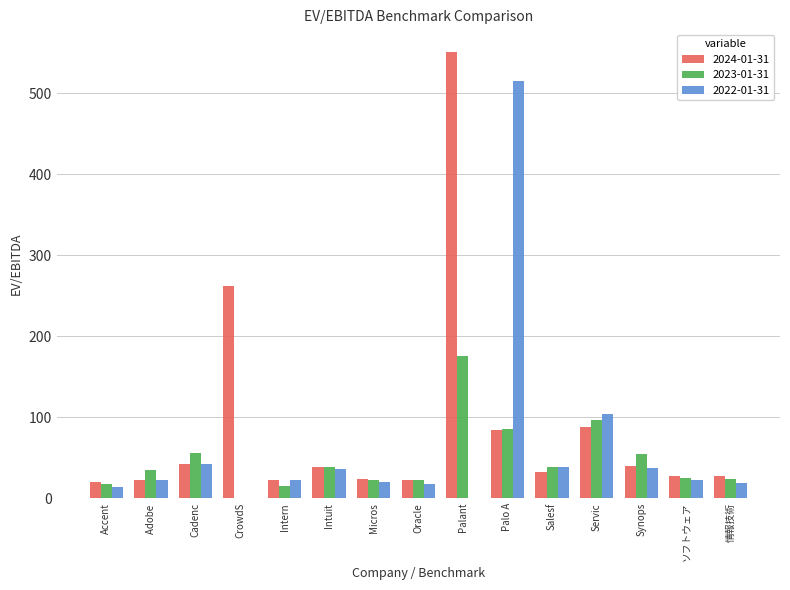

Which series has the widest spread of values?

2024-01-31